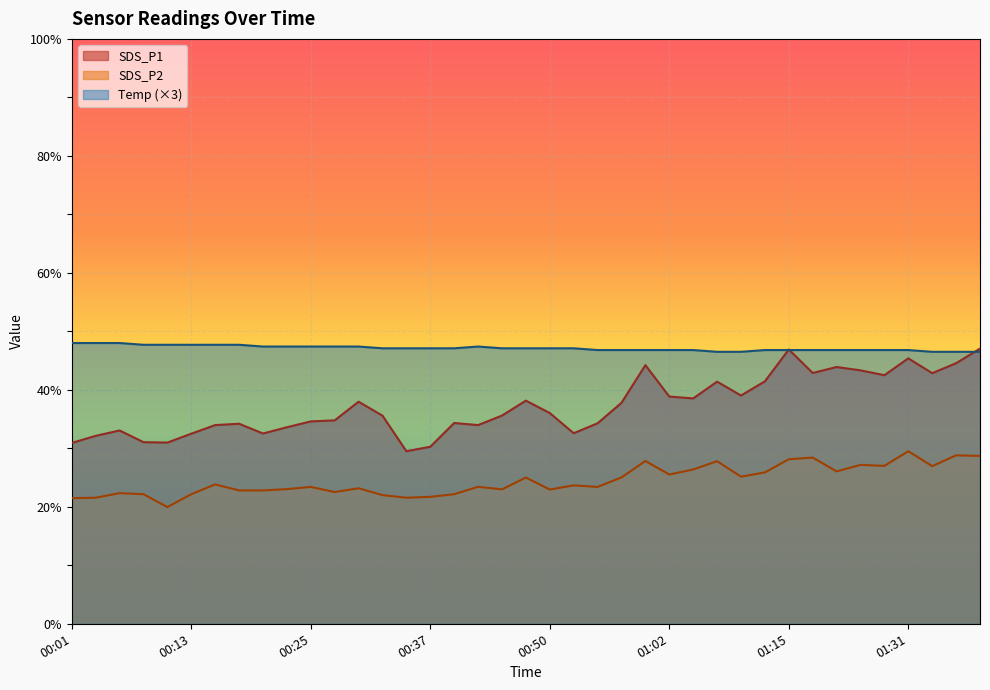

True or false: Temp and SDS_P2 intersect in this chart.

False